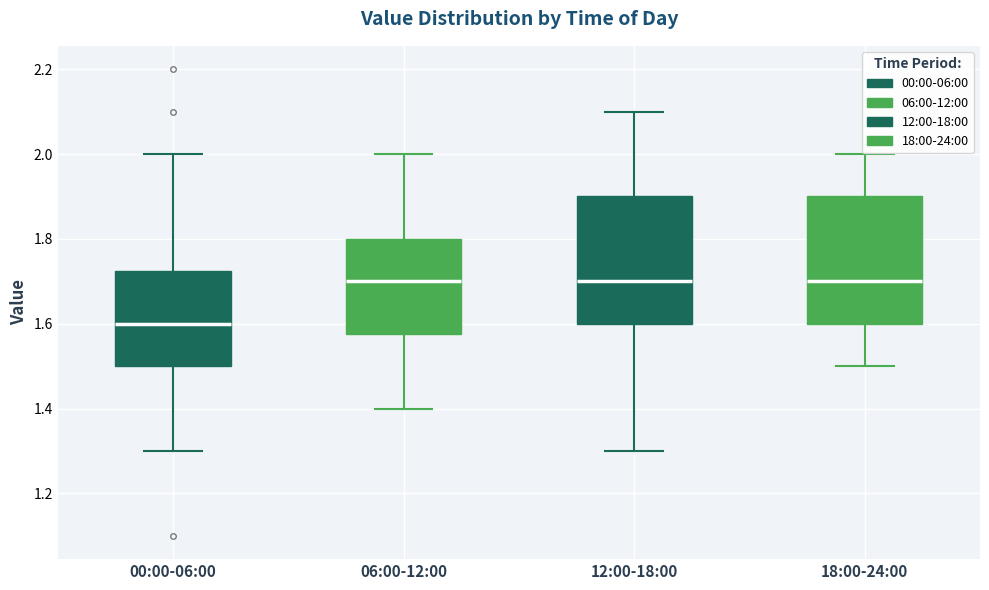

Reading left to right, transcribe this box plot: for each box, give where its median line is, the range the box spans, and where its two whiskers end, as read against the y-axis. The values are not printed on the chart, so give them approximately, as read against the axis.

00:00-06:00: median 1.60, box 1.50 to 1.72, whiskers 1.30 to 2.00
06:00-12:00: median 1.70, box 1.58 to 1.80, whiskers 1.40 to 2.00
12:00-18:00: median 1.70, box 1.60 to 1.90, whiskers 1.30 to 2.10
18:00-24:00: median 1.70, box 1.60 to 1.90, whiskers 1.50 to 2.00